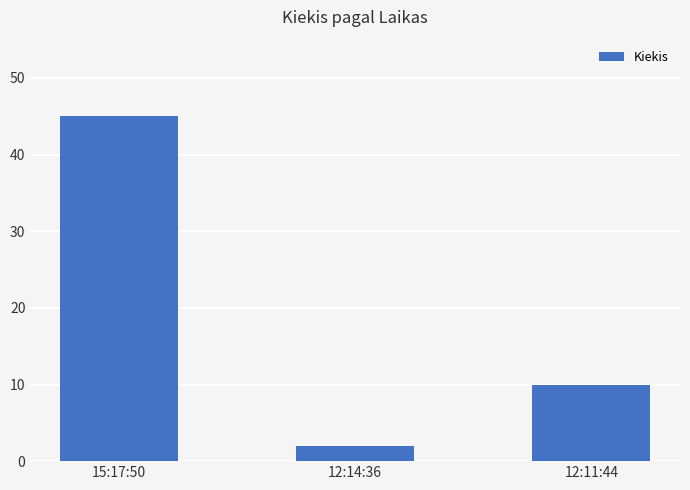

List the labels in order of value, smallest first.

12:14:36, 12:11:44, 15:17:50